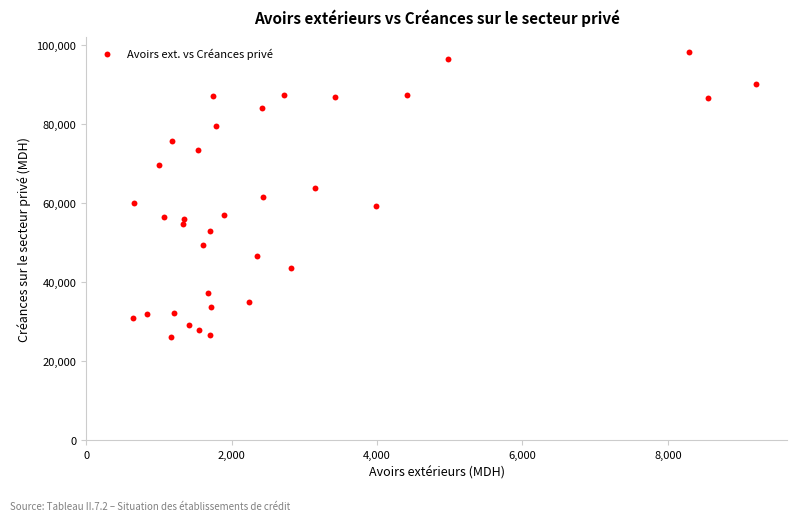

What is the range of X values (max minus min)?

8565.7